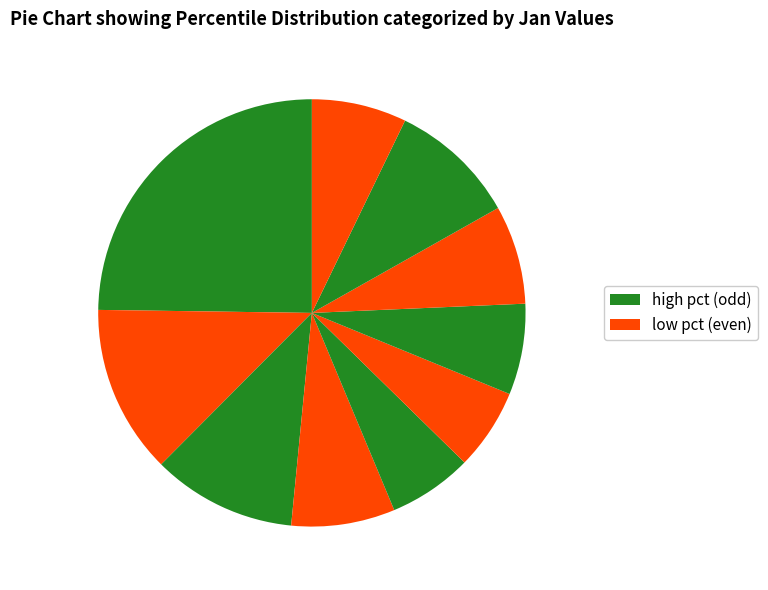

Count the number of slices in the pie.

10